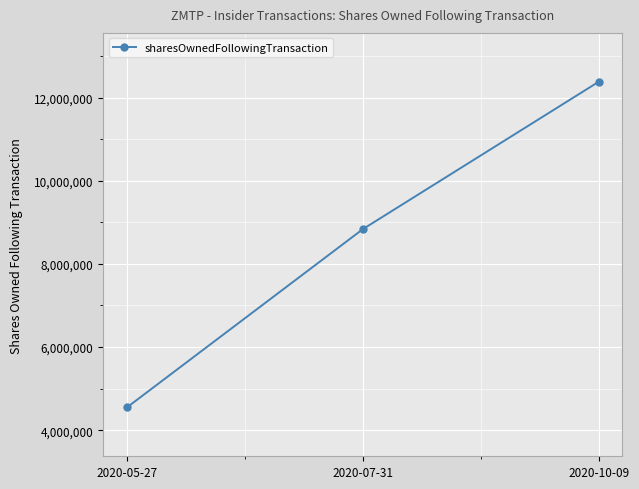

What is the average value?

8588084